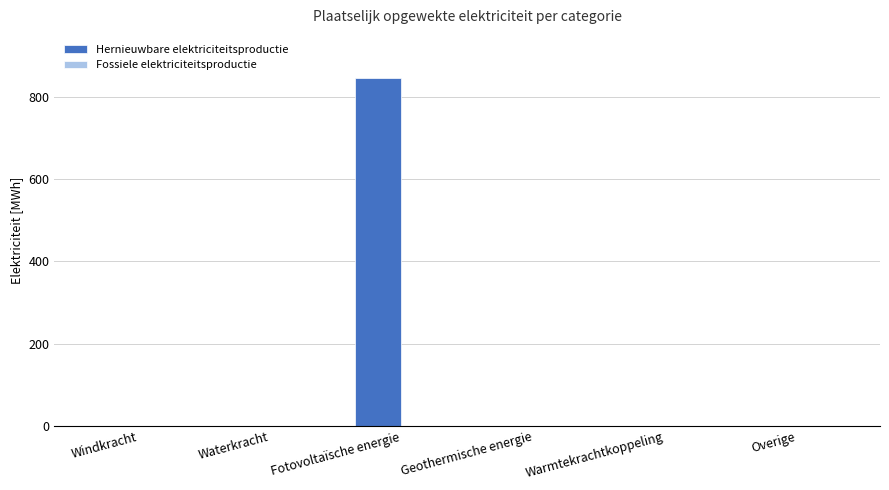

Which has a higher value, Overige or Fotovoltaïsche energie?

Fotovoltaïsche energie